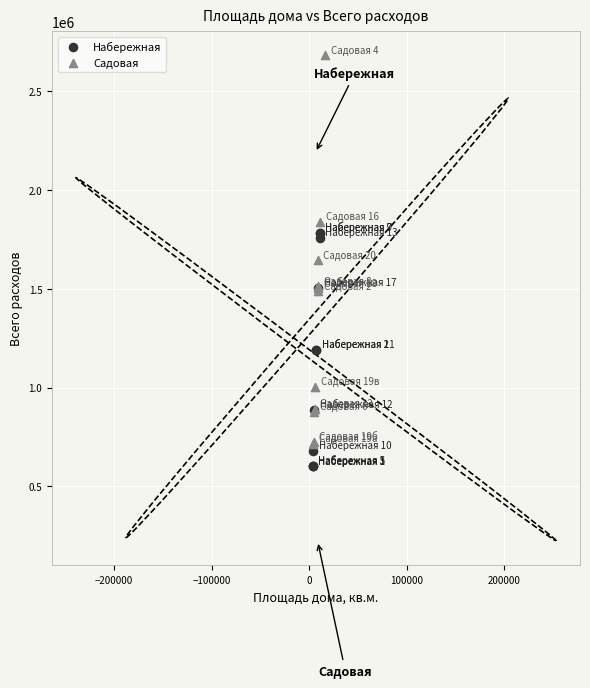

Which series has the widest spread of Y values?

Садовая